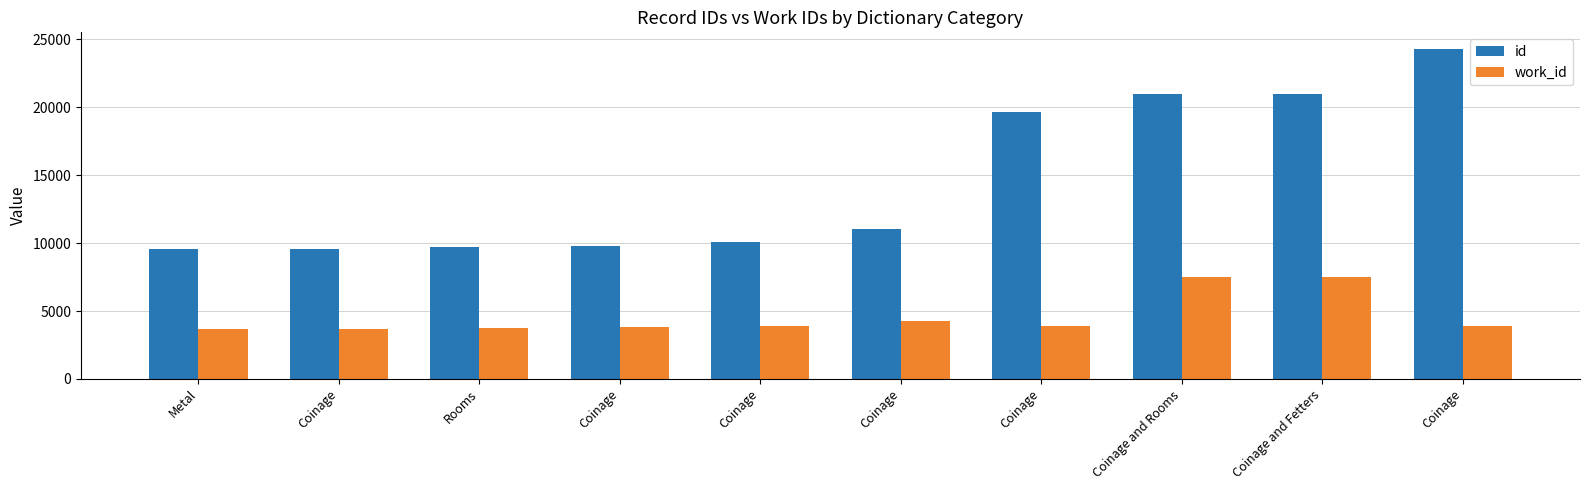

How many series are shown in this chart?

2